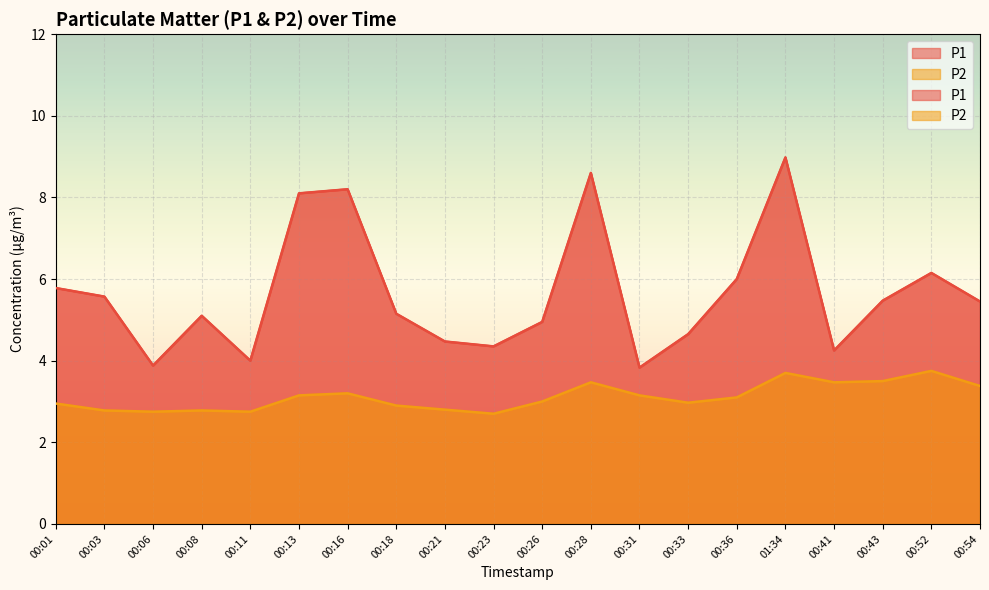

The value of P1 at 00:11 is 7.1. True or false?

False